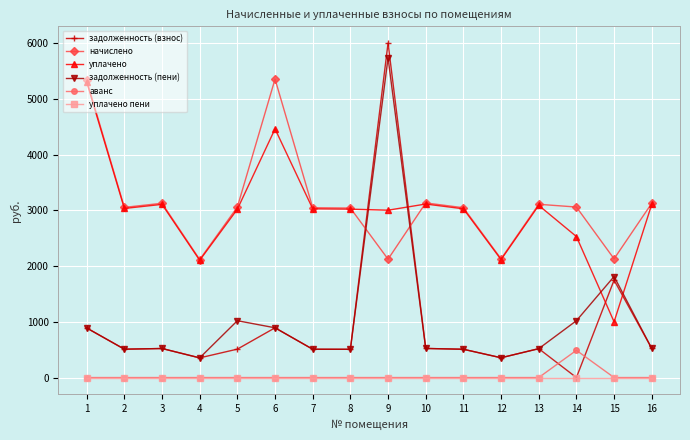

How many data points in начислено are above 3059?

8